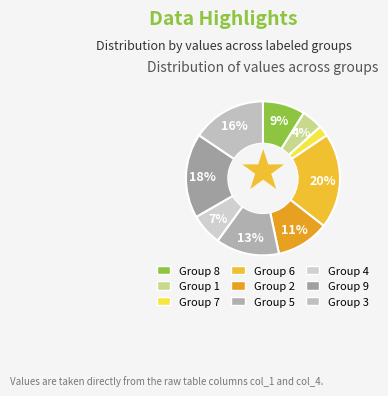

How many segments does this pie chart have?

9